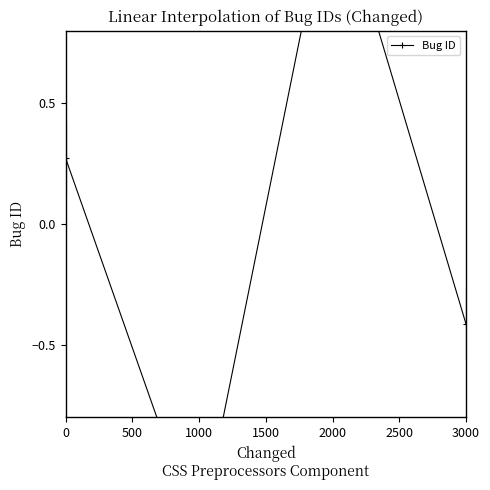

How many data points are less than 0?

2